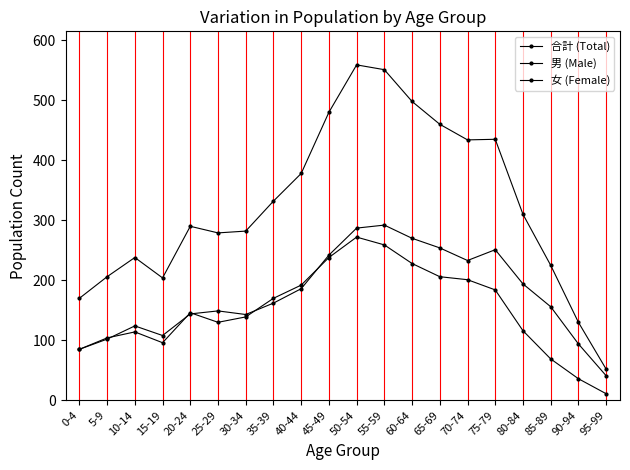

How many categories are shown in the chart?

20